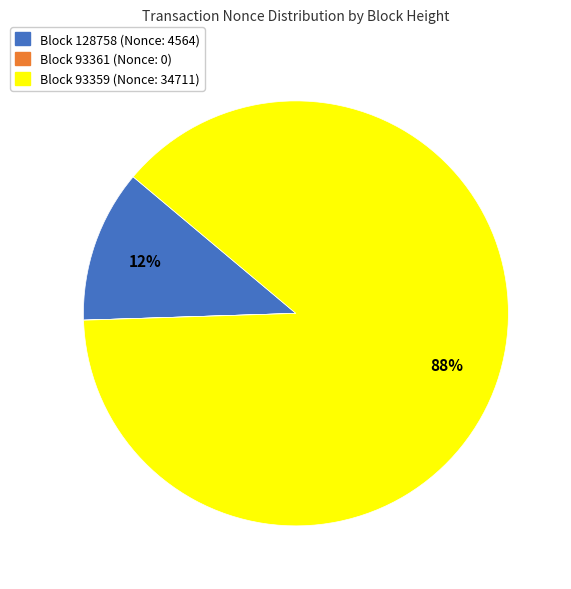

Is there any slice that represents more than half of the pie?

Yes